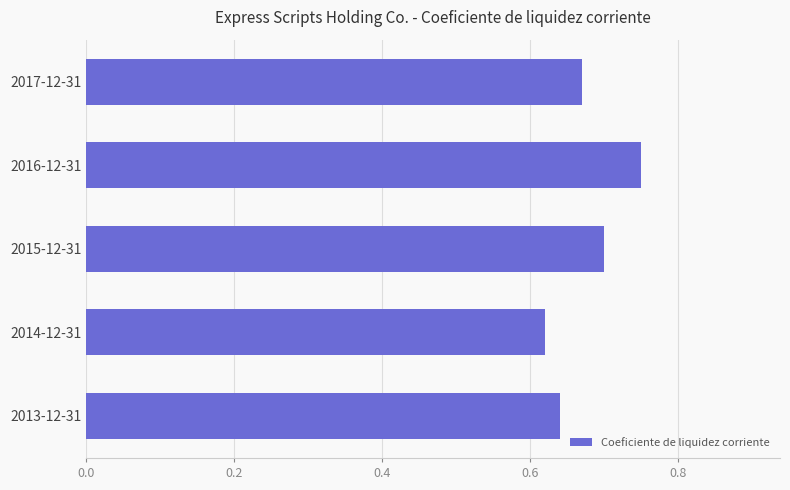

List the labels in order of value, smallest first.

2014-12-31, 2013-12-31, 2017-12-31, 2015-12-31, 2016-12-31